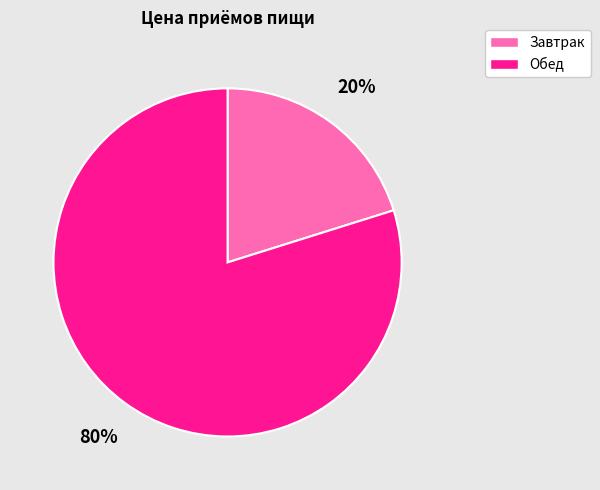

Does Завтрак account for over 50% of the chart?

No